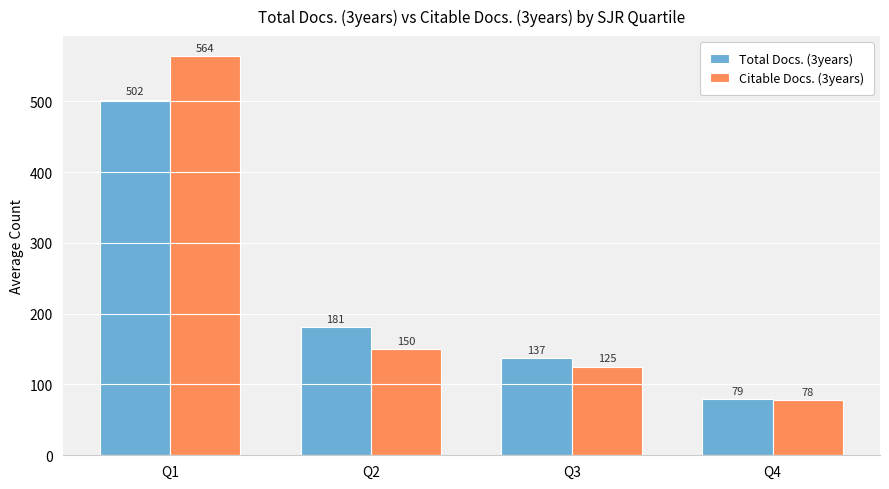

Which series has the widest spread of values?

Citable Docs. (3years)